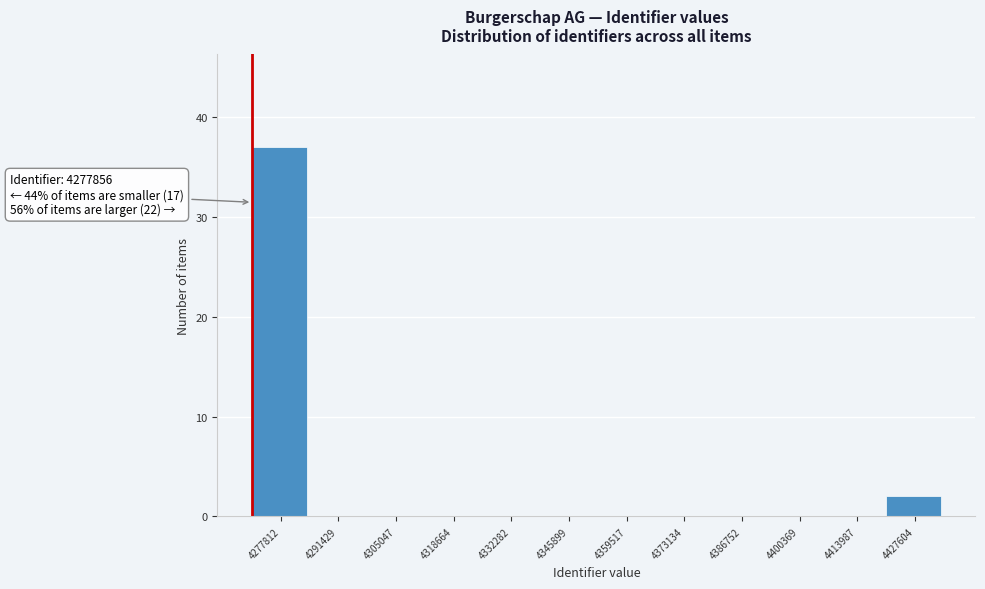

Reading left to right, what are all the values shown in this chart?

4277812=37	4291429=0	4305047=0	4318664=0	4332282=0	4345899=0	4359517=0	4373134=0	4386752=0	4400369=0	4413987=0	4427604=2